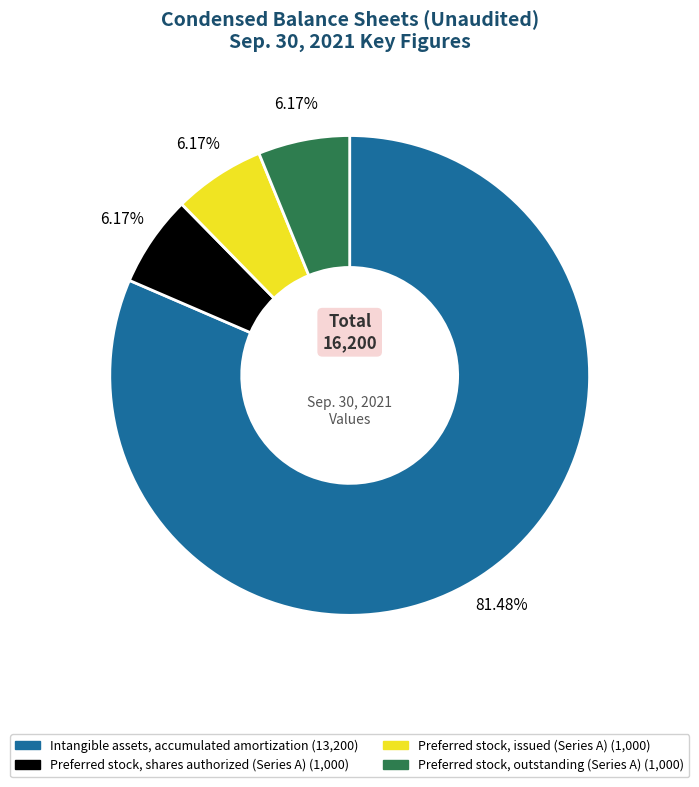

What percentage do Intangible assets, accumulated amortization and Preferred stock, issued (Series A) together represent?

87.7%